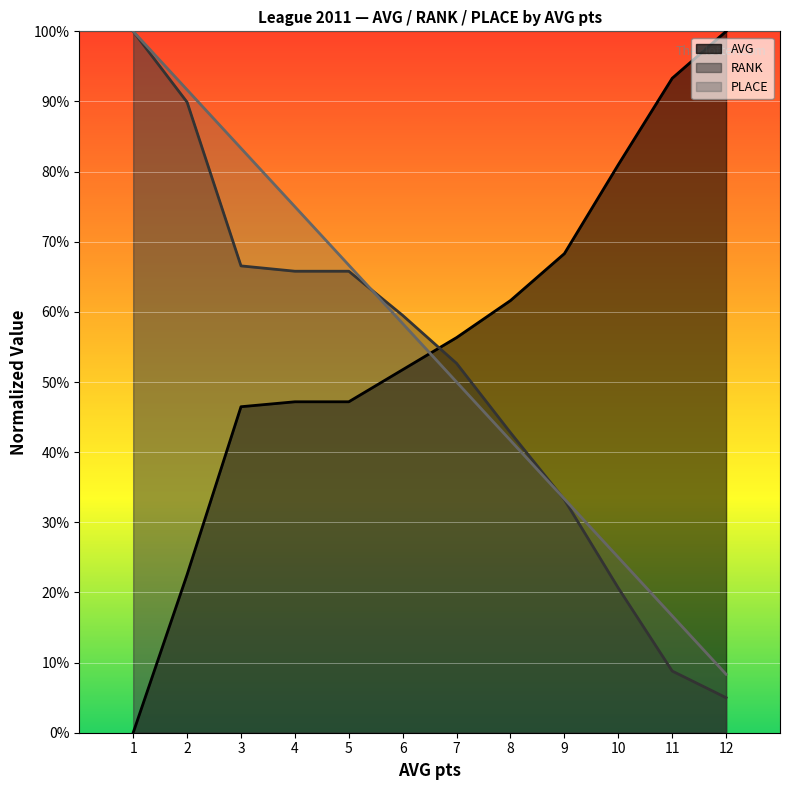

True or false: AVG has more than 2 interior local peaks.

False